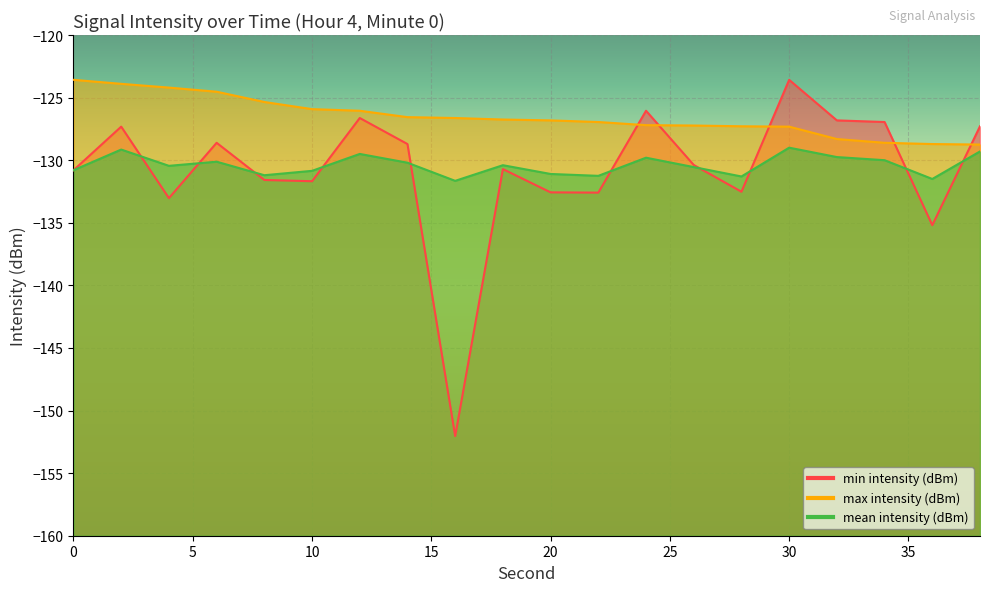

List the labels in order of max intensity (dBm) value, smallest first.

38, 36, 34, 32, 30, 28, 26, 24, 22, 20, 18, 16, 14, 12, 10, 8, 6, 4, 2, 0